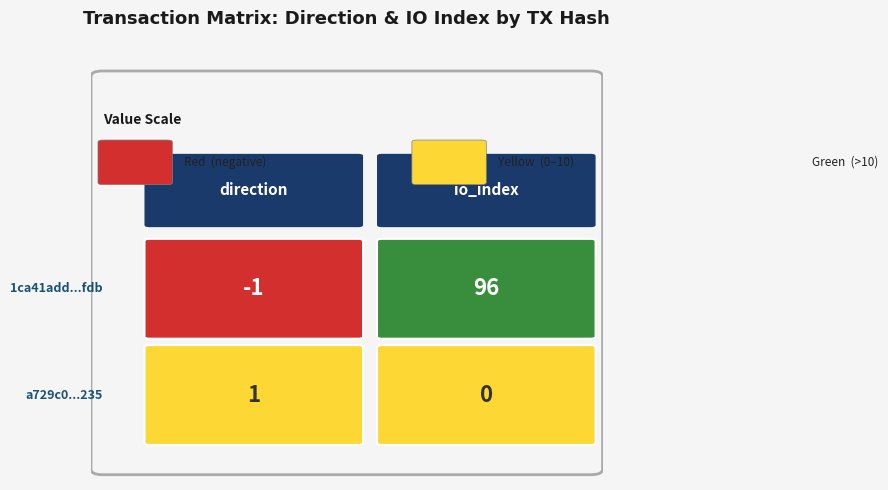

The value of a729c0bf8a4fd3da07a7b2297fb1d67fbb7f235 at 0 is 2. True or false?

False